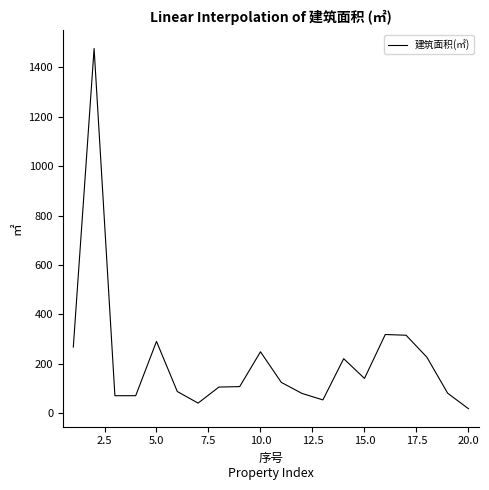

What is the maximum value shown in the chart?

1477.0